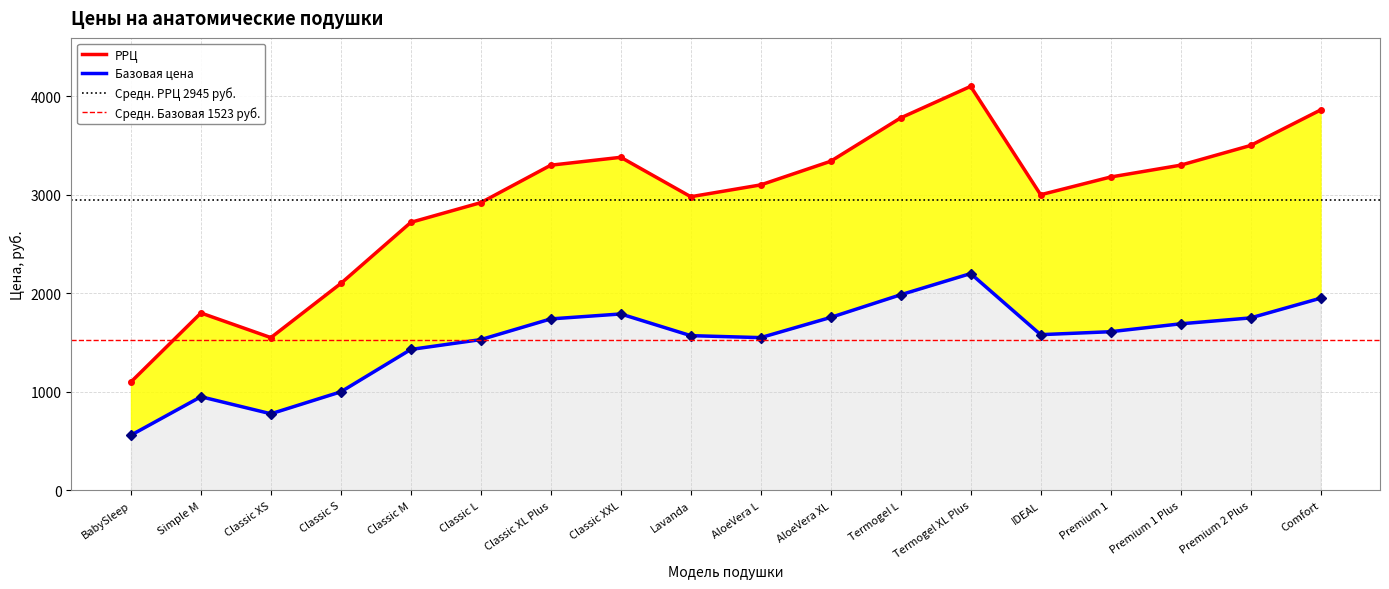

True or false: РРЦ has a value of 2100 at Classic S.

True